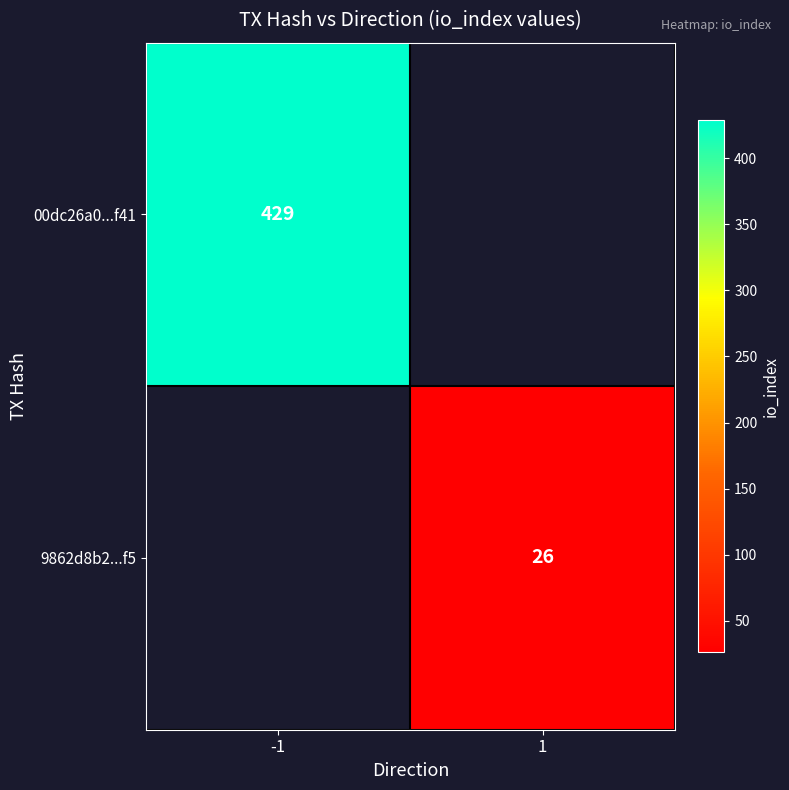

Is it true that 00dc26a0...f41 equals 429 at -1?

True